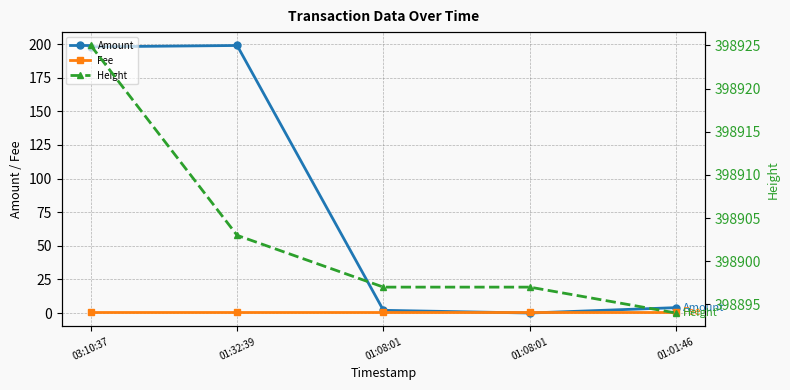

True or false: Height has more than 0 interior local peaks.

False